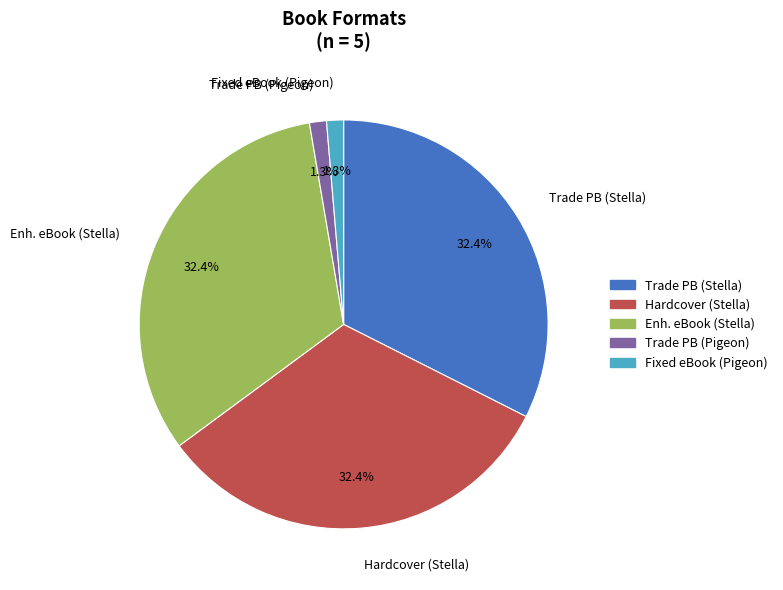

What is the total percentage of Fixed eBook (Pigeon) and Hardcover (Stella)?

33.8%